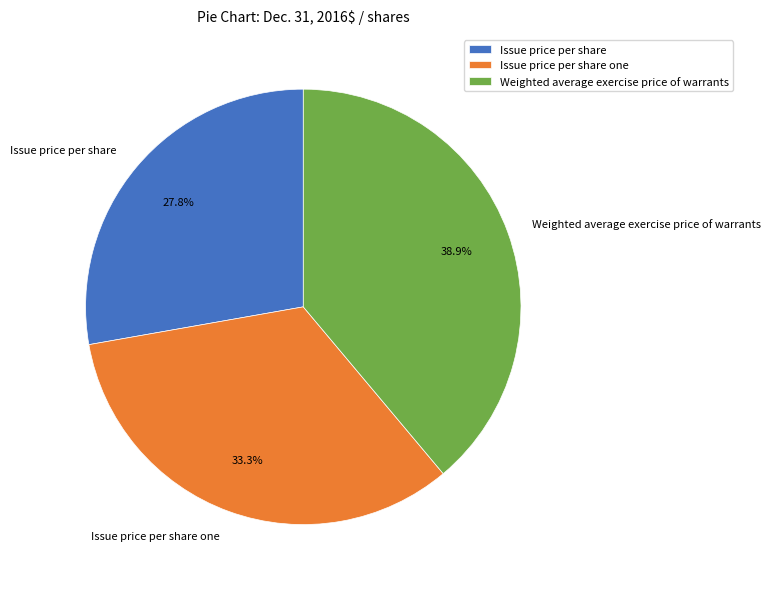

The Issue price per share slice represents 28% of the pie. True or false?

True